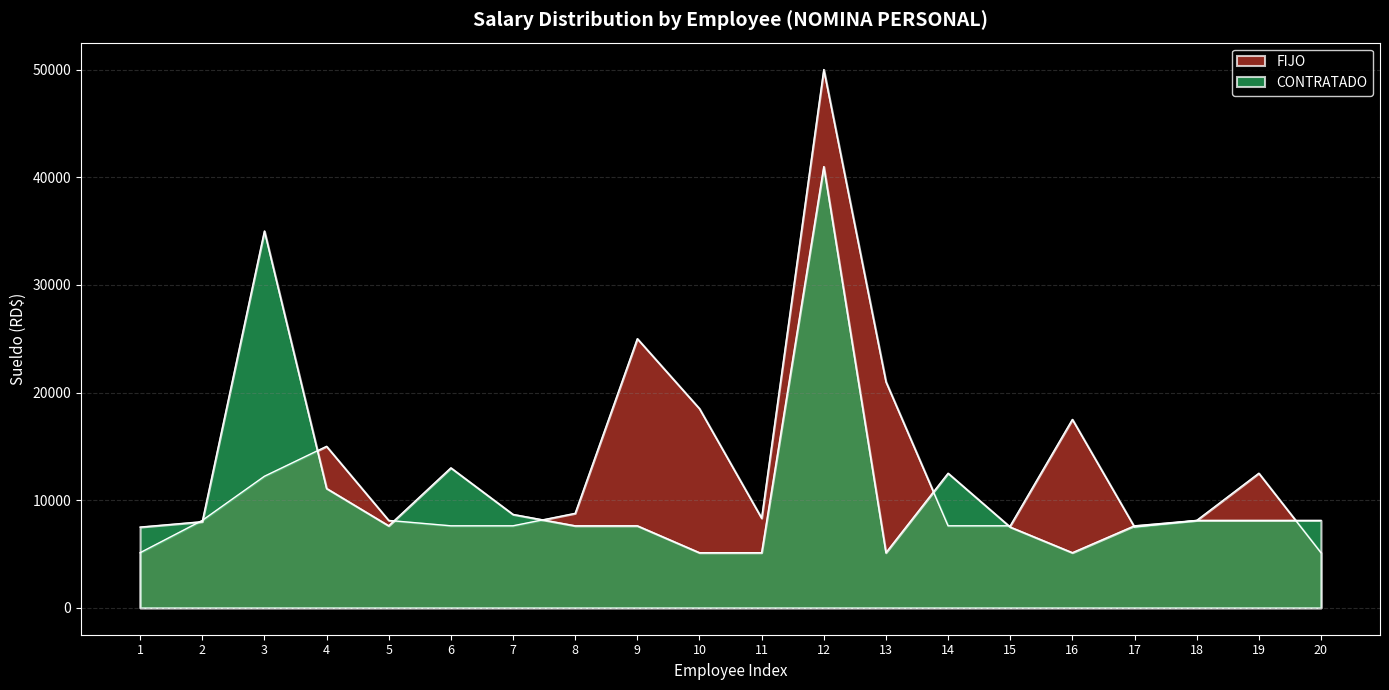

How many data points in FIJO are above 8326?

10